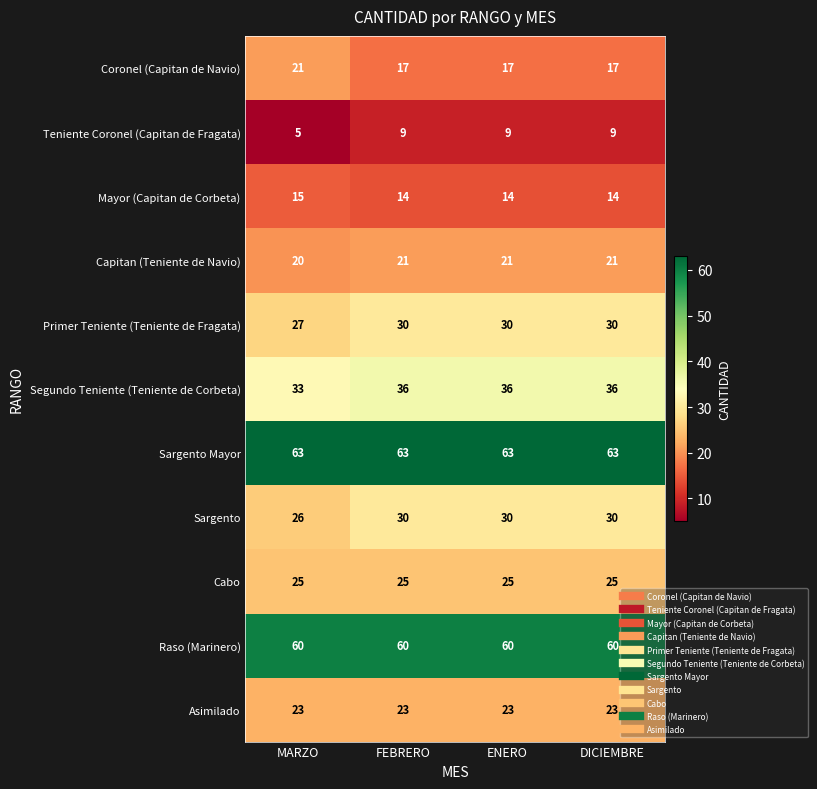

Is the value of Segundo Teniente (Teniente de Corbeta) at MARZO greater than the value of Primer Teniente (Teniente de Fragata) at FEBRERO?

Yes